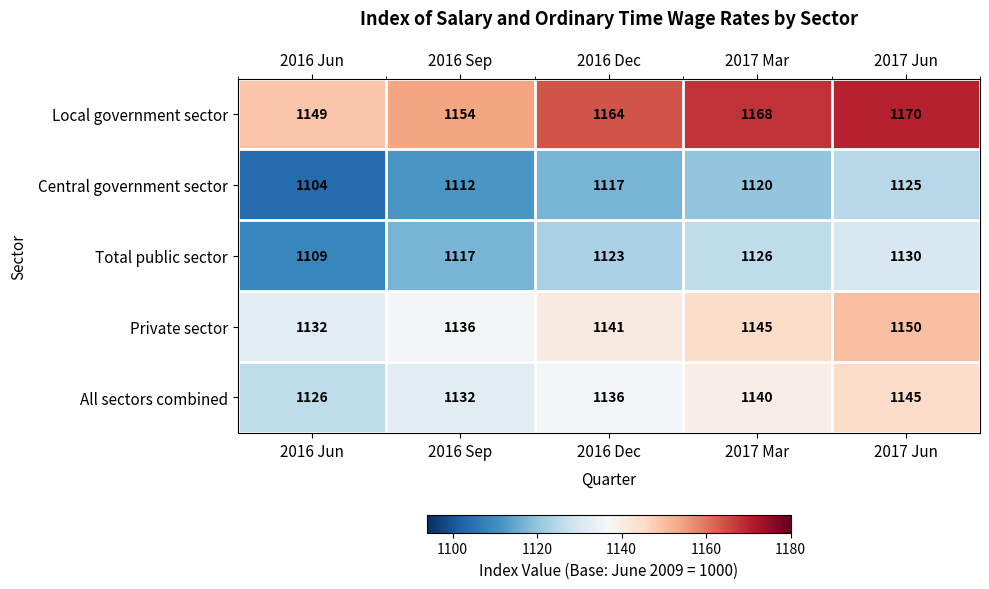

Which category has the lowest value in the Total public sector series?

2016 Jun